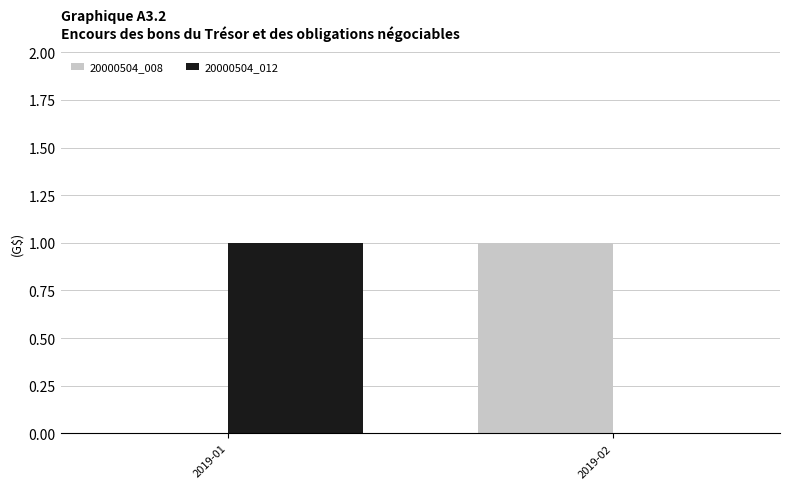

True or false: 20000504_008 has a value of 1 at 2019-02.

True